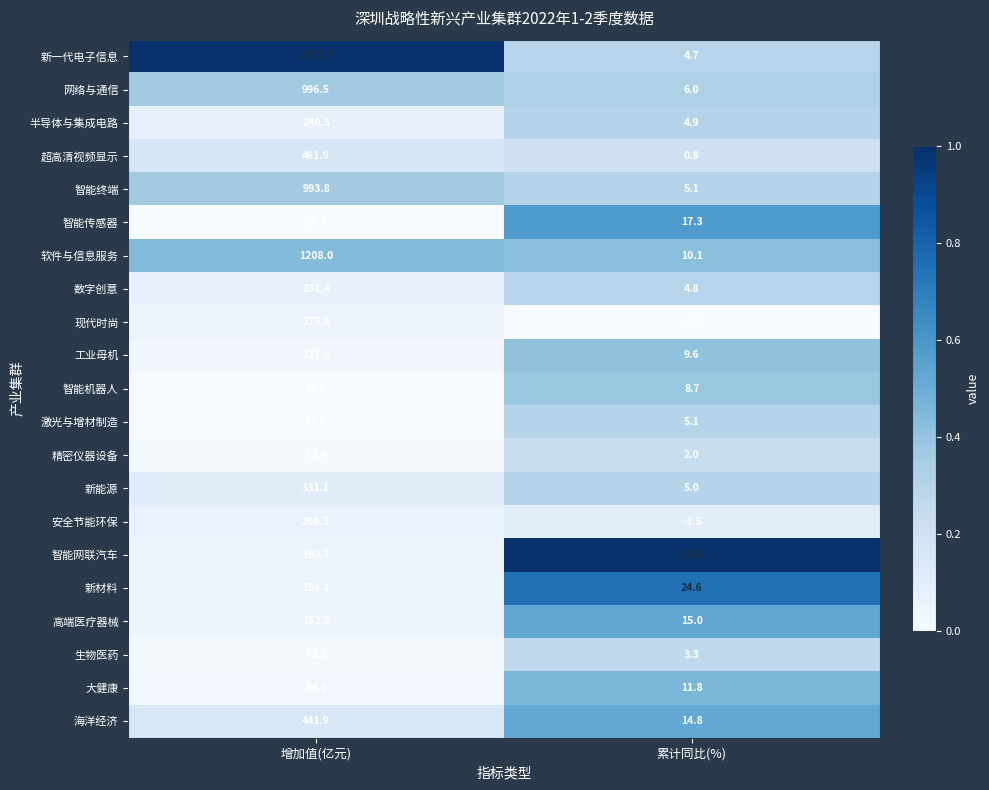

Rank the series at 增加值(亿元) from lowest to highest value.

智能传感器, 激光与增材制造, 智能机器人, 精密仪器设备, 生物医药, 大健康, 工业母机, 高端医疗器械, 现代时尚, 新材料, 智能网联汽车, 安全节能环保, 数字创意, 半导体与集成电路, 新能源, 海洋经济, 超高清视频显示, 智能终端, 网络与通信, 软件与信息服务, 新一代电子信息